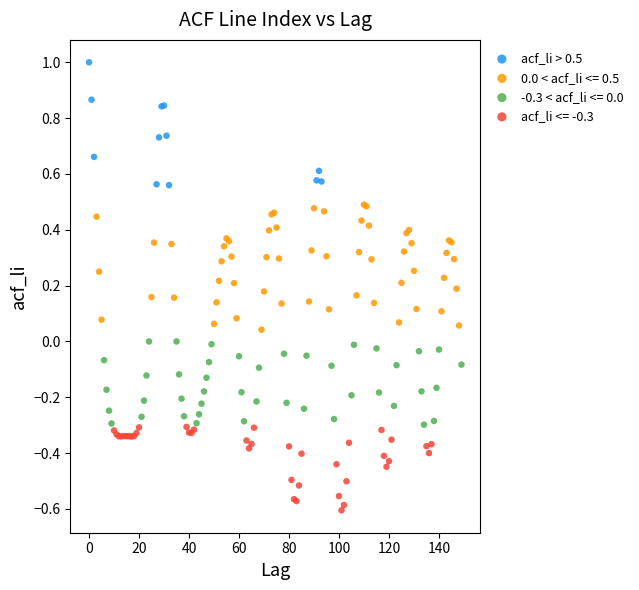

Which series reaches the maximum Y coordinate?

acf_li > 0.5